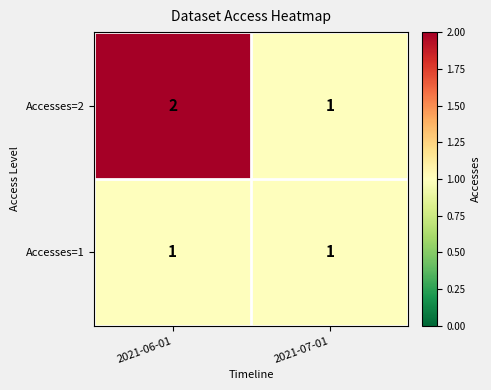

What is the difference between the highest and lowest values at 2021-06-01?

1